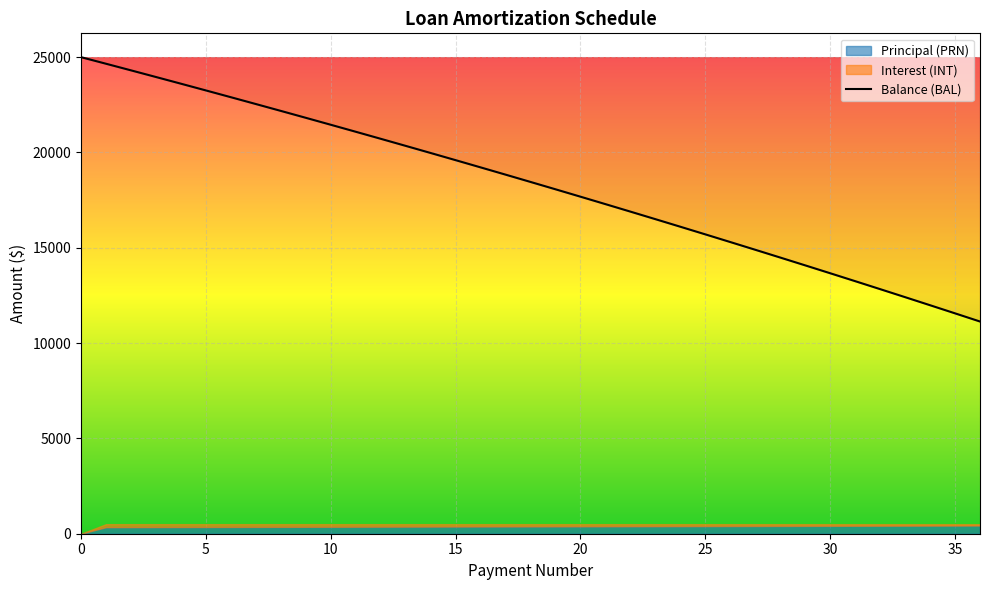

What is the difference between the second highest and second lowest values in the Balance (BAL) series?

13094.3